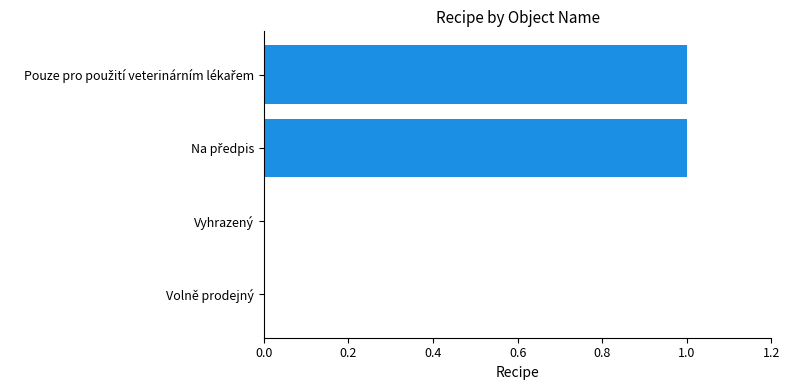

Are the bars horizontal?

Yes